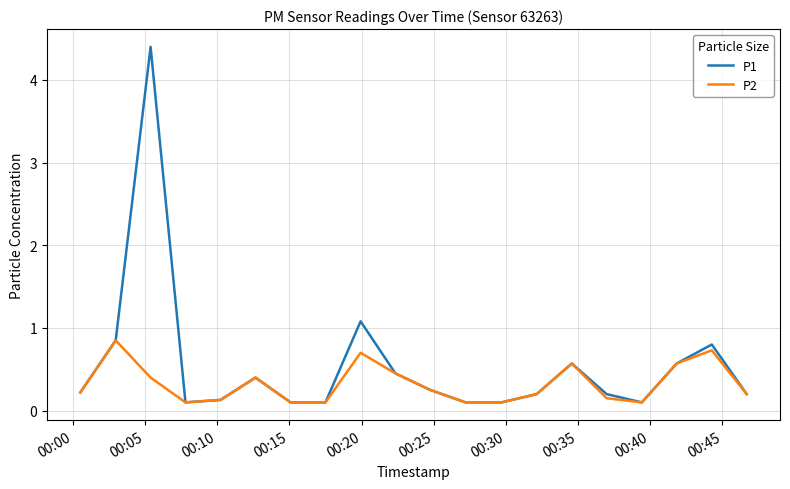

List the series in order of their overall mean, highest first.

P1, P2